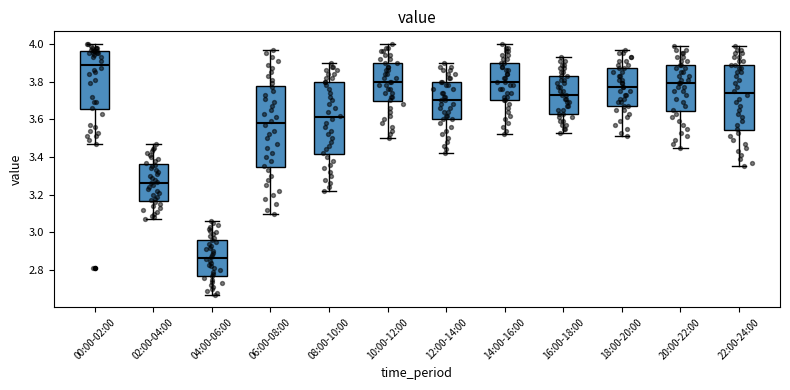

Reading left to right, read every box against the y-axis: the position of its median line, the range the box covers, and the ends of its whiskers. The values are not printed on the chart, so give them approximately, as read against the axis.

00:00-02:00: median 3.90, box 3.66 to 3.96, whiskers 3.48 to 4.00
02:00-04:00: median 3.26, box 3.16 to 3.36, whiskers 3.08 to 3.48
04:00-06:00: median 2.86, box 2.76 to 2.96, whiskers 2.68 to 3.06
06:00-08:00: median 3.58, box 3.34 to 3.78, whiskers 3.10 to 3.98
08:00-10:00: median 3.62, box 3.42 to 3.80, whiskers 3.22 to 3.90
10:00-12:00: median 3.80, box 3.70 to 3.90, whiskers 3.50 to 4.00
12:00-14:00: median 3.70, box 3.60 to 3.80, whiskers 3.42 to 3.90
14:00-16:00: median 3.80, box 3.70 to 3.90, whiskers 3.52 to 4.00
16:00-18:00: median 3.74, box 3.64 to 3.84, whiskers 3.54 to 3.94
18:00-20:00: median 3.78, box 3.68 to 3.88, whiskers 3.52 to 3.98
20:00-22:00: median 3.80, box 3.64 to 3.90, whiskers 3.46 to 4.00
22:00-24:00: median 3.74, box 3.54 to 3.90, whiskers 3.36 to 4.00